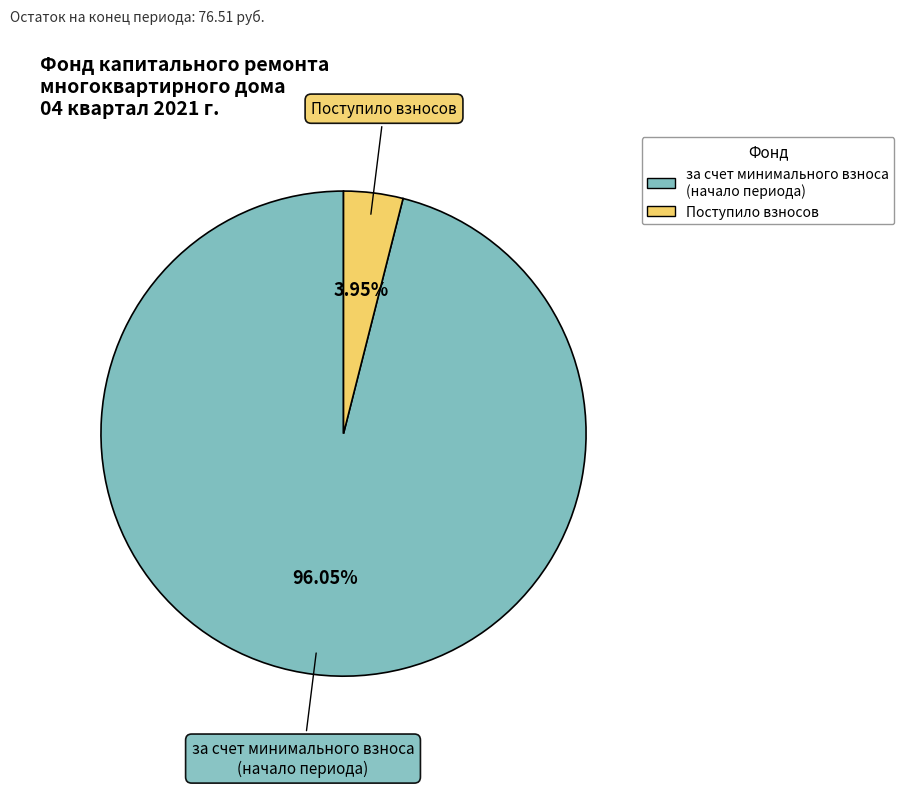

Count the number of slices in the pie.

2